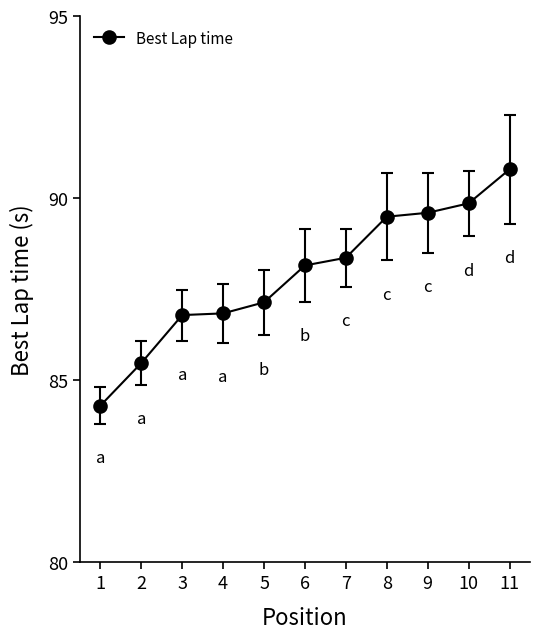

What is the value of the 9th point from the left?

89.6